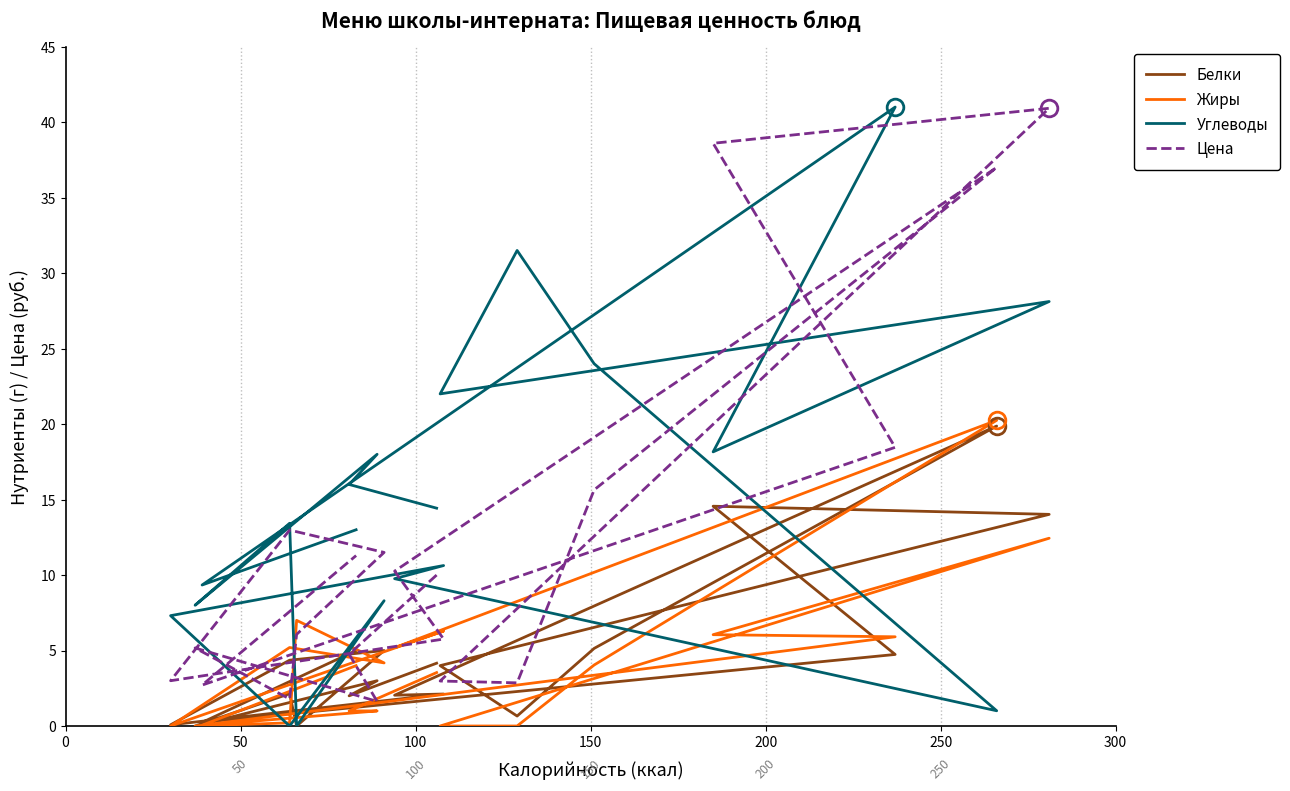

List the series in order of their peak value, lowest first.

Белки, Жиры, Цена, Углеводы